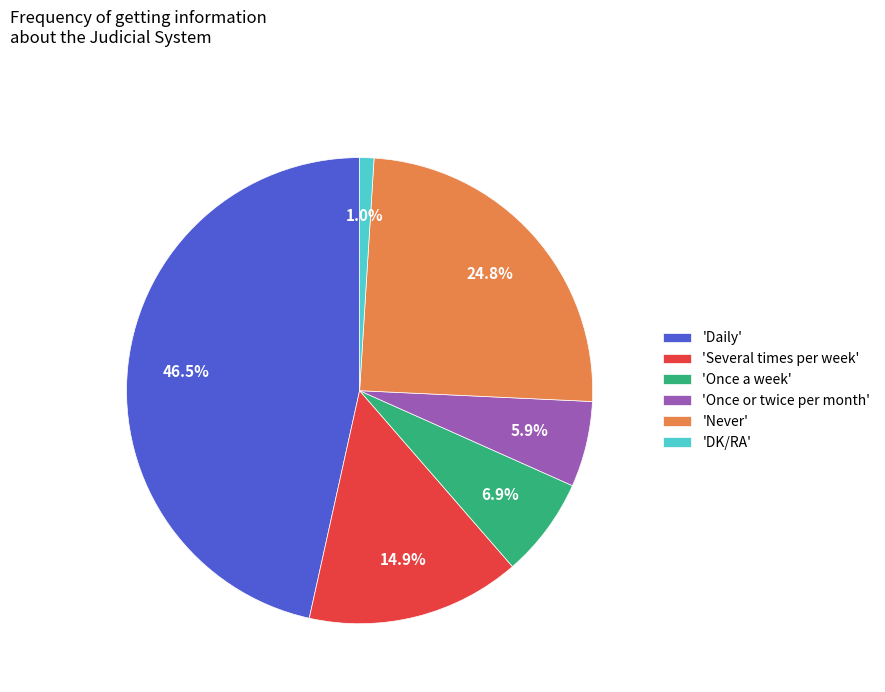

What is the largest slice in the pie chart?

'Daily'